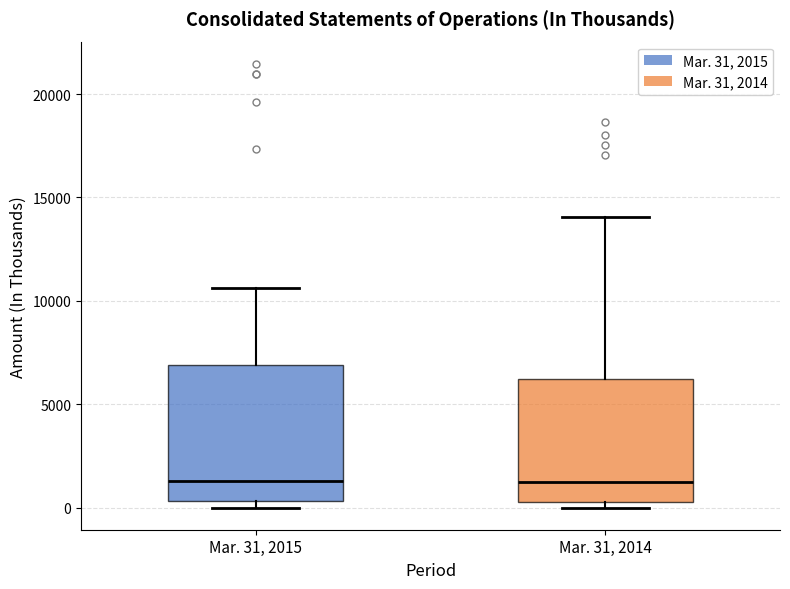

Reading left to right, transcribe this box plot: for each box, give where its median line is, the range the box spans, and where its two whiskers end, as read against the y-axis. The values are not printed on the chart, so give them approximately, as read against the axis.

Mar. 31, 2015: median 1500, box 500 to 7000, whiskers 0 to 10500
Mar. 31, 2014: median 1000, box 500 to 6000, whiskers 0 to 14000